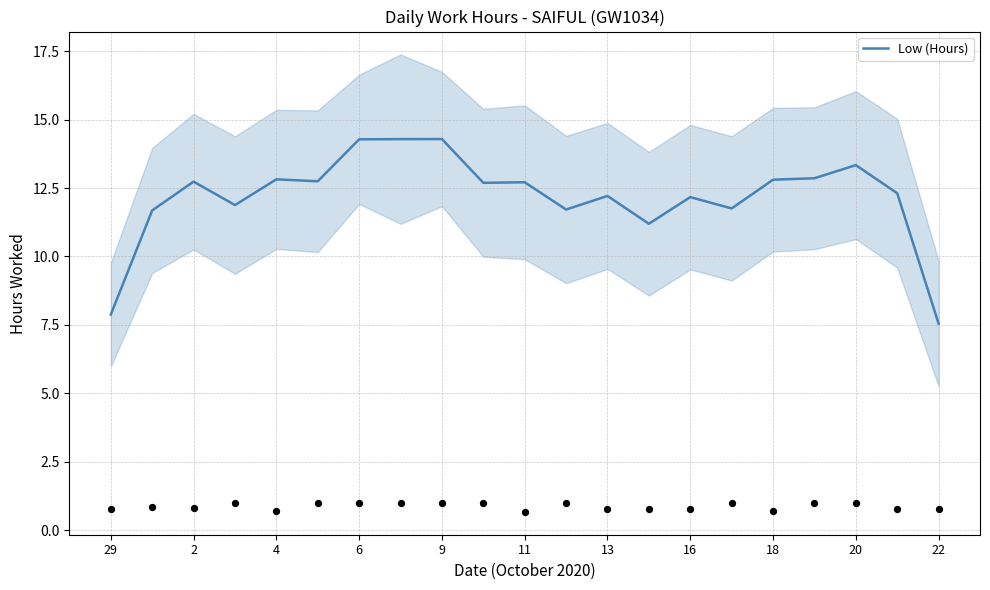

Is it true that Low (Hours) equals 12.8 at 4?

True